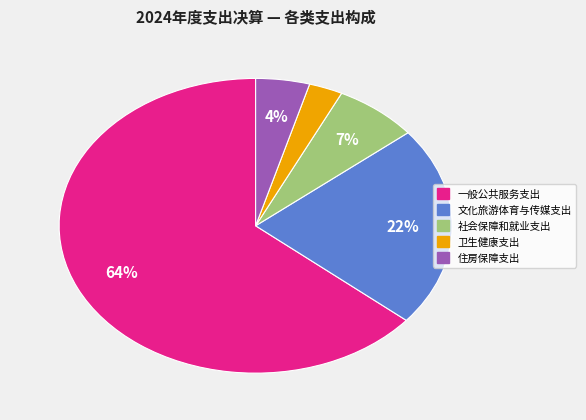

What is the ratio of the value at 卫生健康支出 to the value at 社会保障和就业支出?

0.4